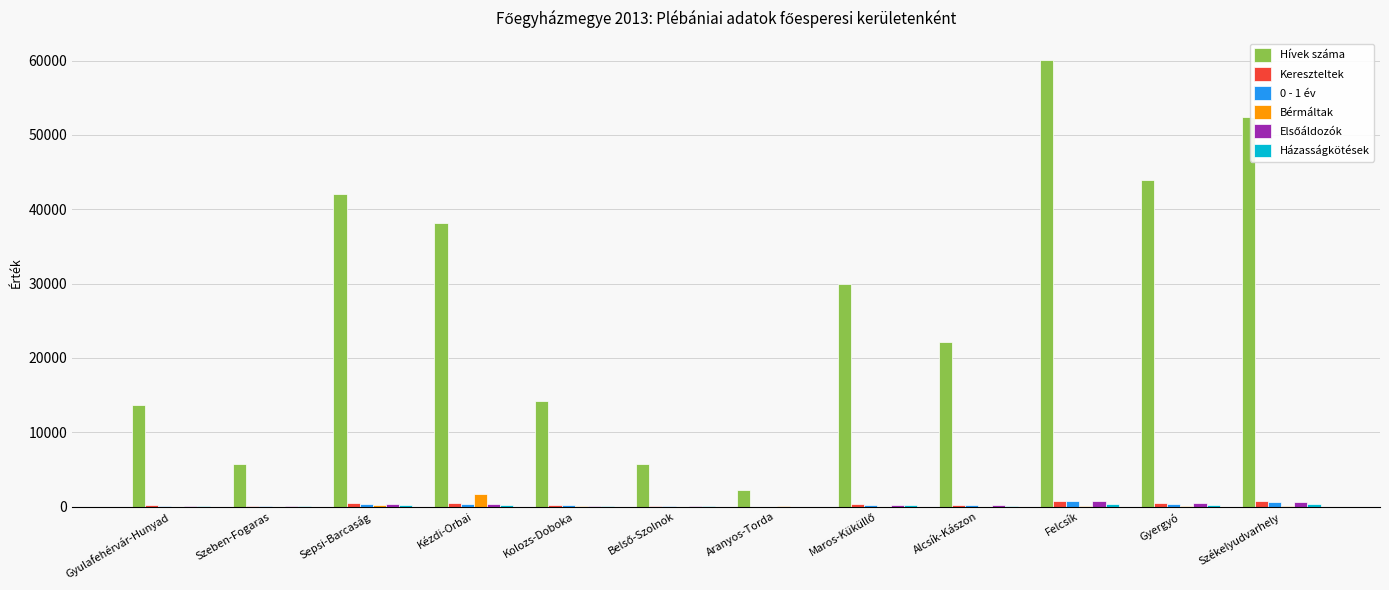

The value of Hívek száma at Sepsi-Barcaság is 70890. True or false?

False